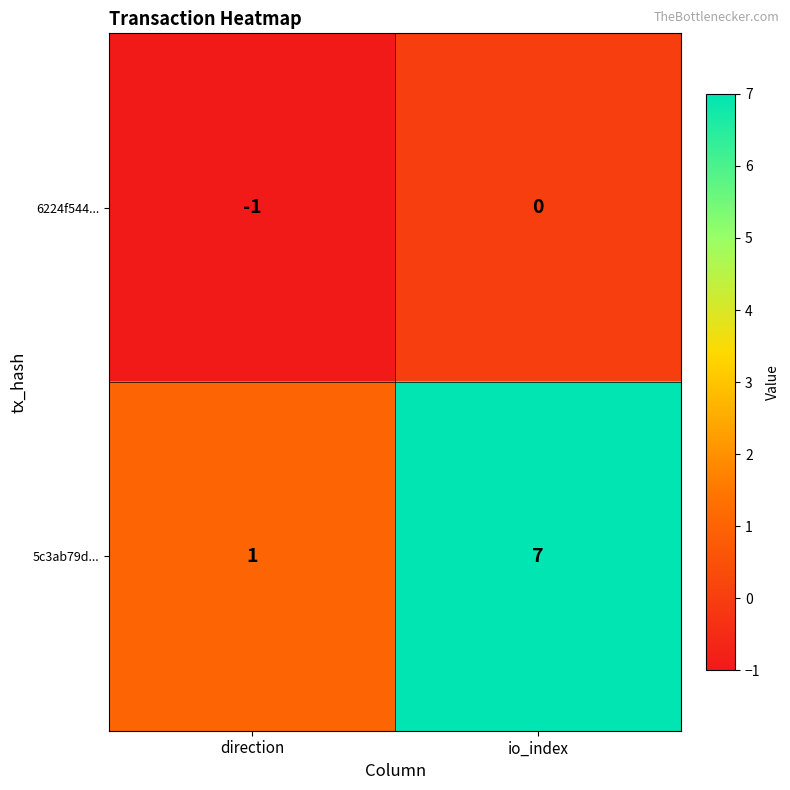

What is the average value of the 5c3ab79d... series?

4